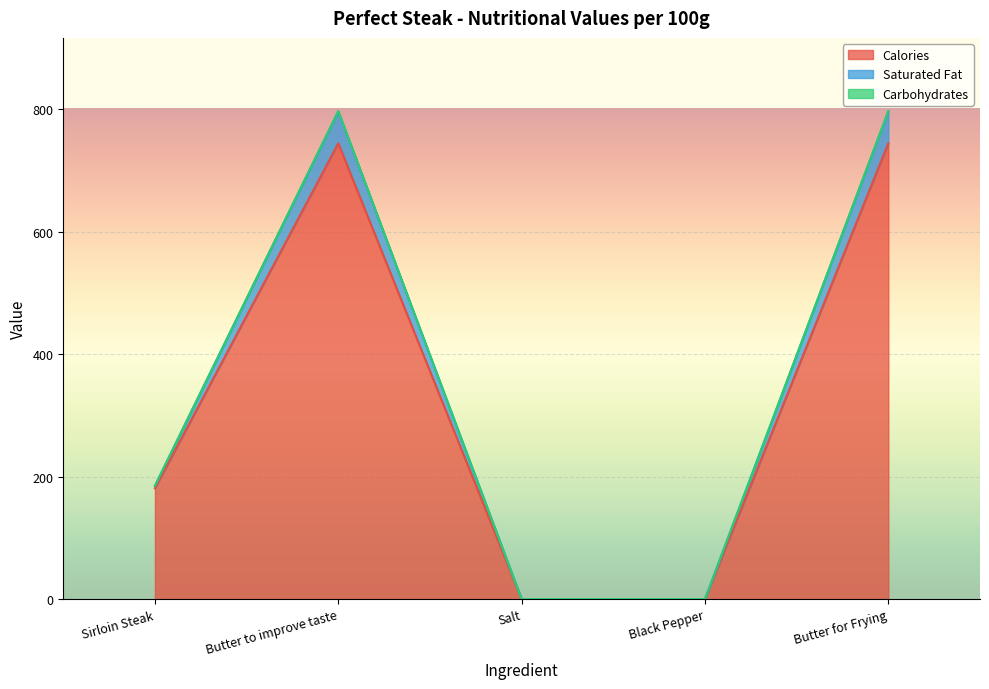

True or false: Calories has a value of 744.0 at Butter for Frying.

True